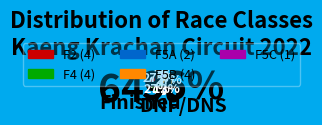

To the nearest percent, what is the difference between the largest and smallest slice percentages?

20%